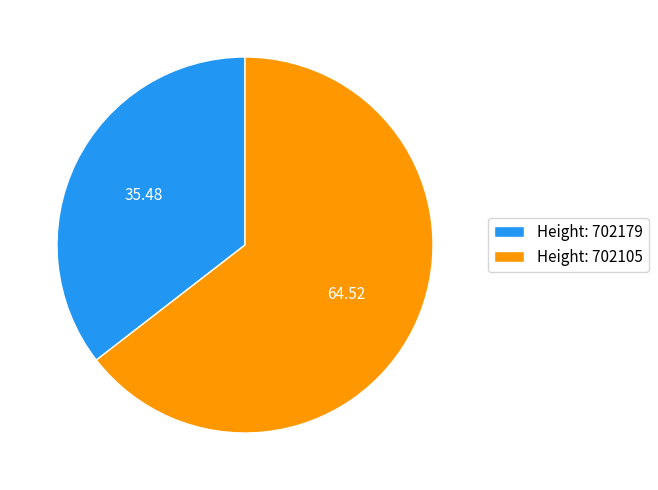

Do Height: 702105 and Height: 702179 together represent more than half of the pie?

Yes